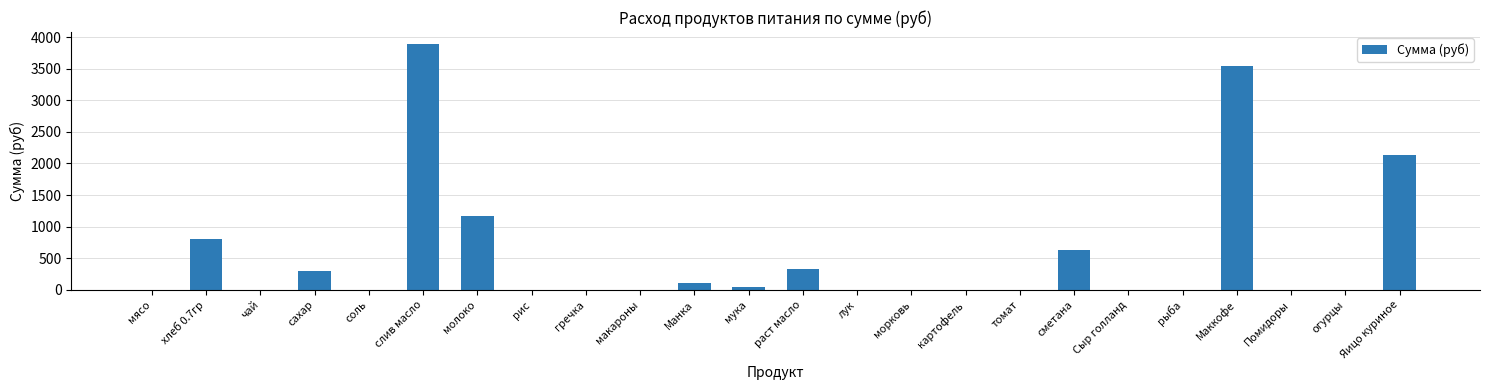

How many distinct data groups are displayed?

1